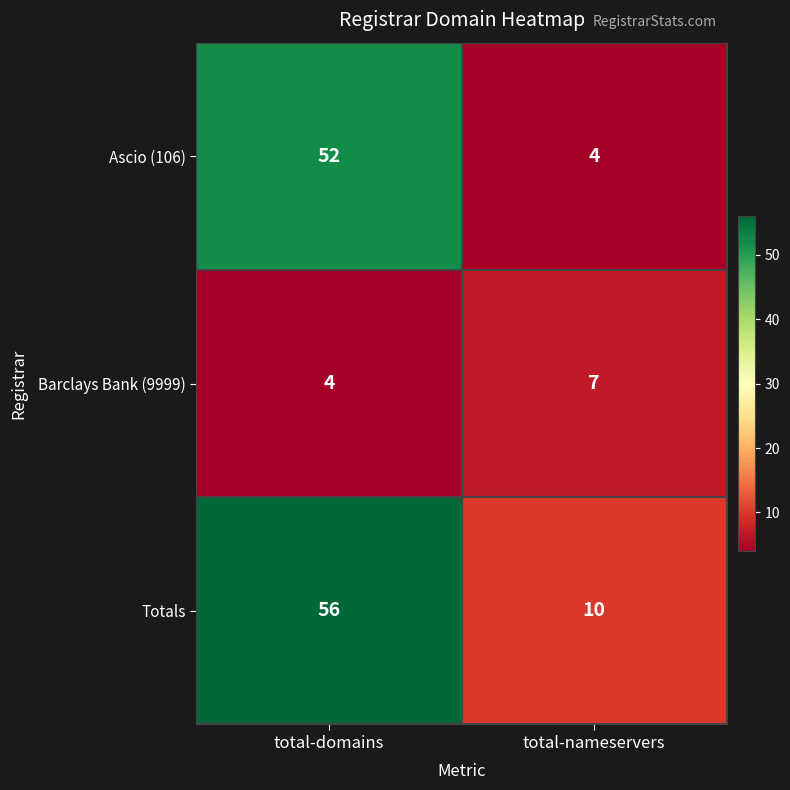

Between total-domains and total-nameservers, which series saw the biggest shift?

Ascio (106)